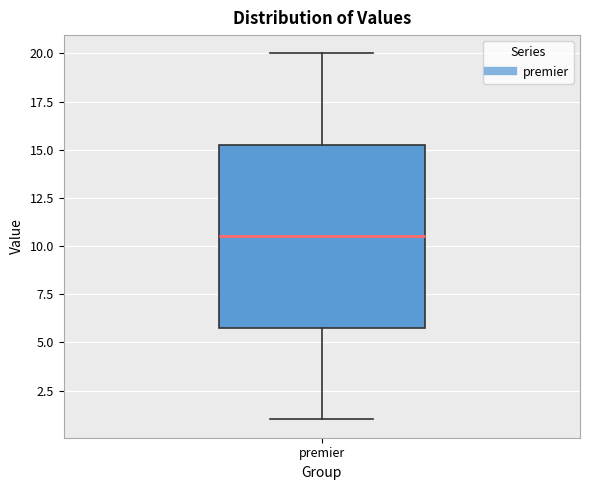

Transcribe this box plot: give where the median line is, the range the box spans, and where the two whiskers end, as read against the y-axis. The values are not printed on the chart, so give them approximately, as read against the axis.

median 10.5, box 6.0 to 15.5, whiskers 1.0 to 20.0